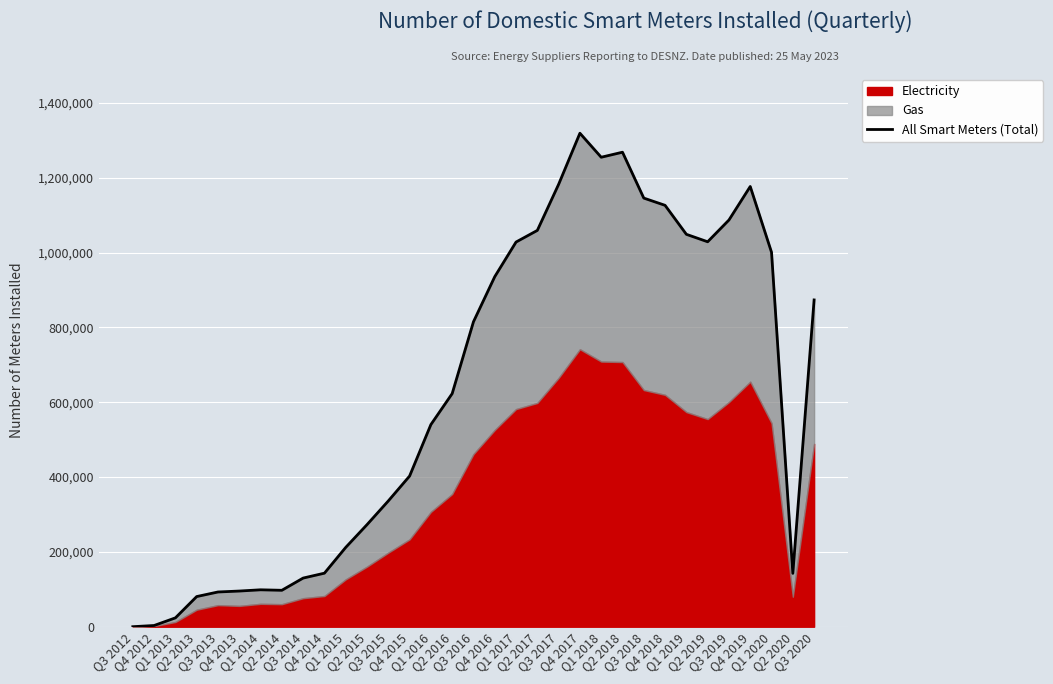

What is the value of the 8th point from the left?

97346